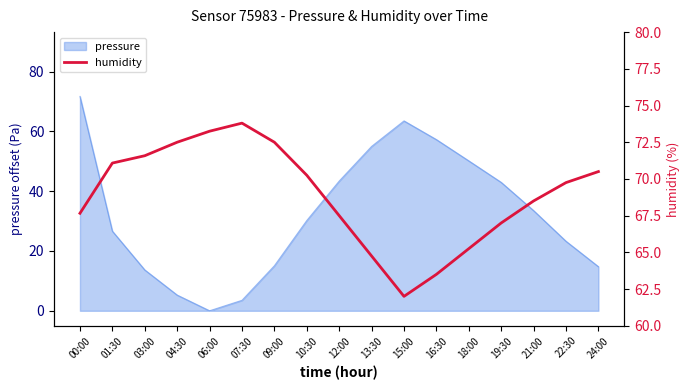

Approximately how many times larger is the value at 06:00 compared to 13:30?

1.1